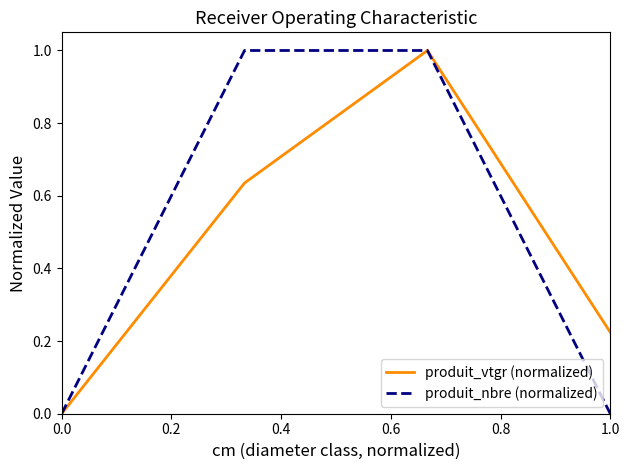

Which series has the largest total across all categories?

produit_nbre (normalized)